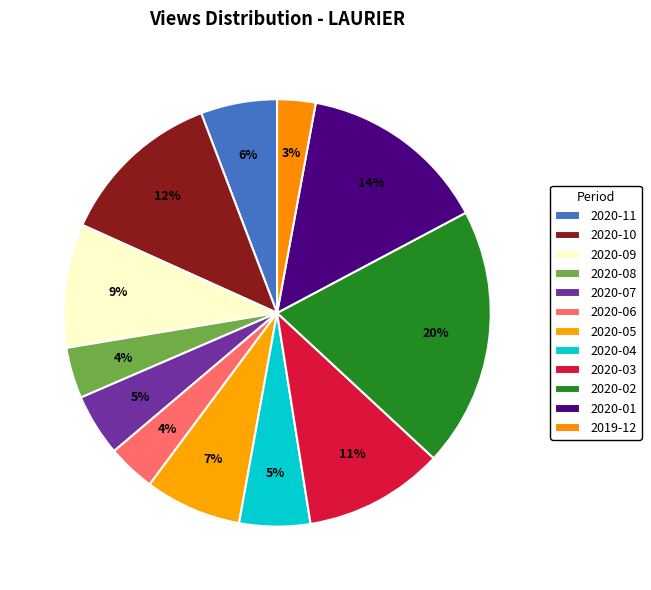

True or false: 2020-09 accounts for 9% of the total.

True